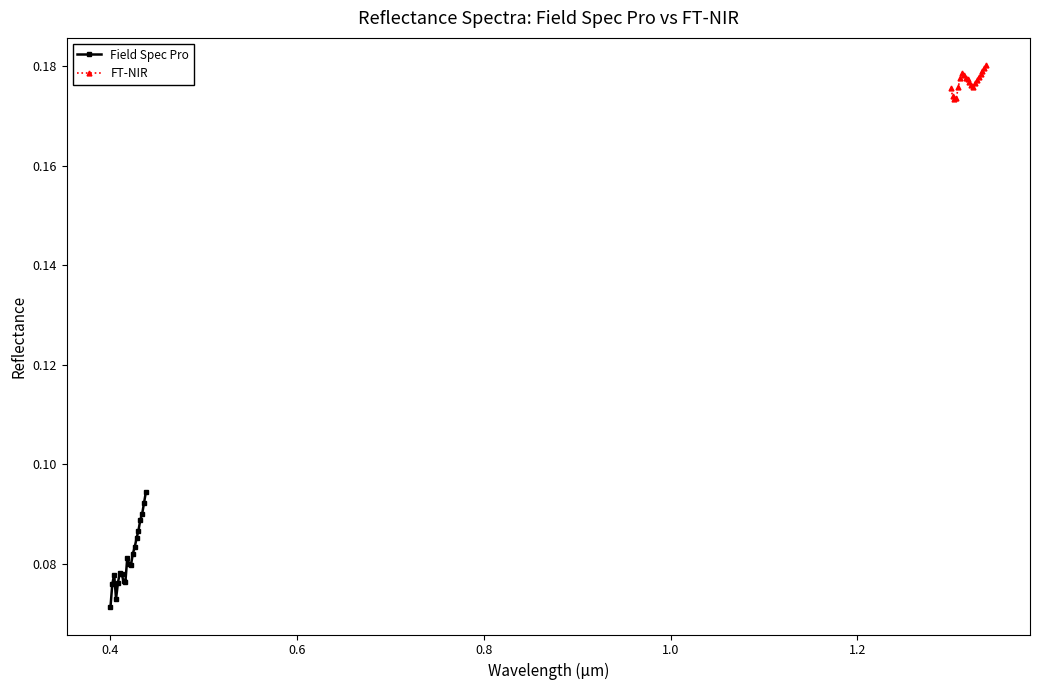

How many lines are shown in the chart?

2